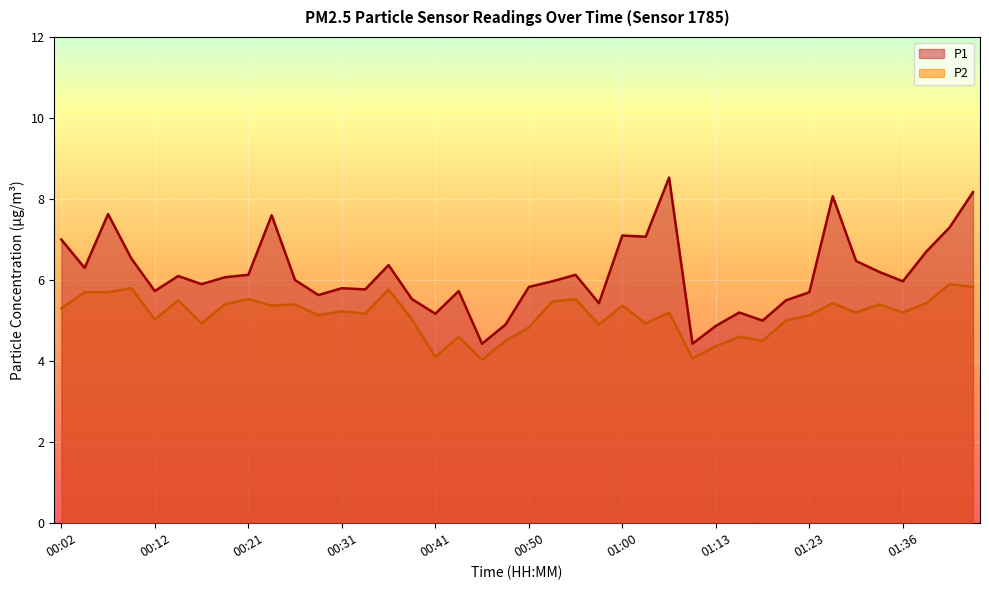

Reading left to right, what are all the values shown in this chart?

P1: 7.0	6.3	7.6	6.5	5.7	6.1	5.9	6.1	6.1	7.6	6.0	5.6	5.8	5.8	6.4	5.5	5.2	5.7	4.4	4.9	5.8	6.0	6.1	5.4	7.1	7.1	8.5	4.4	4.9	5.2	5.0	5.5	5.7	8.1	6.5	6.2	6.0	6.7	7.3	8.2
P2: 5.3	5.7	5.7	5.8	5.0	5.5	4.9	5.4	5.5	5.4	5.4	5.1	5.2	5.2	5.8	5.0	4.1	4.6	4.0	4.5	4.8	5.5	5.5	4.9	5.4	4.9	5.2	4.1	4.4	4.6	4.5	5.0	5.1	5.4	5.2	5.4	5.2	5.4	5.9	5.8